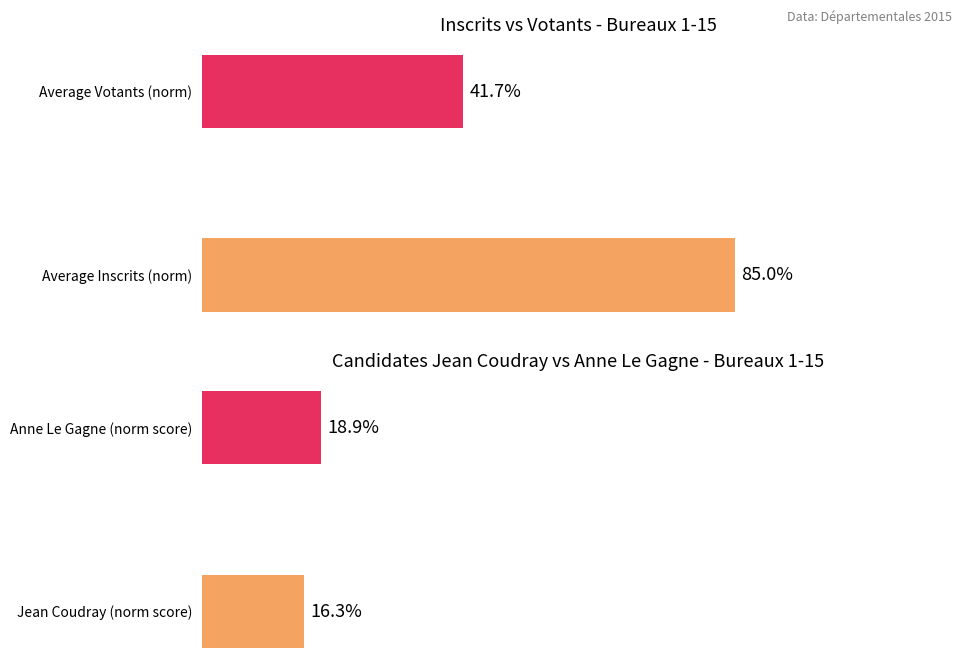

Which series changed the most between 3 and 7?

Votants